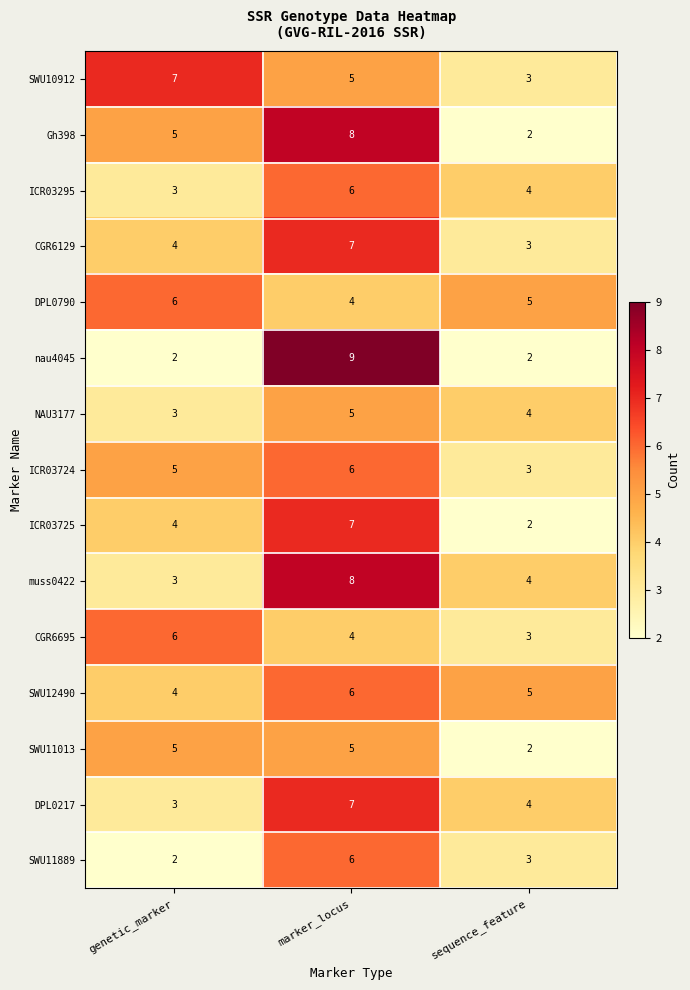

What is the lowest value of the SWU12490 series?

4